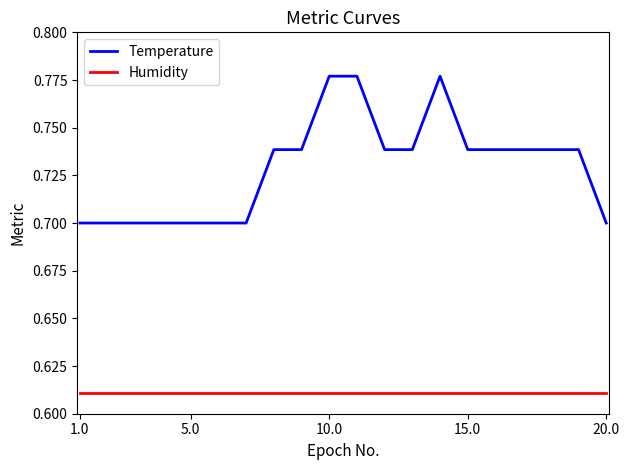

Which series has the largest total across all categories?

Temperature